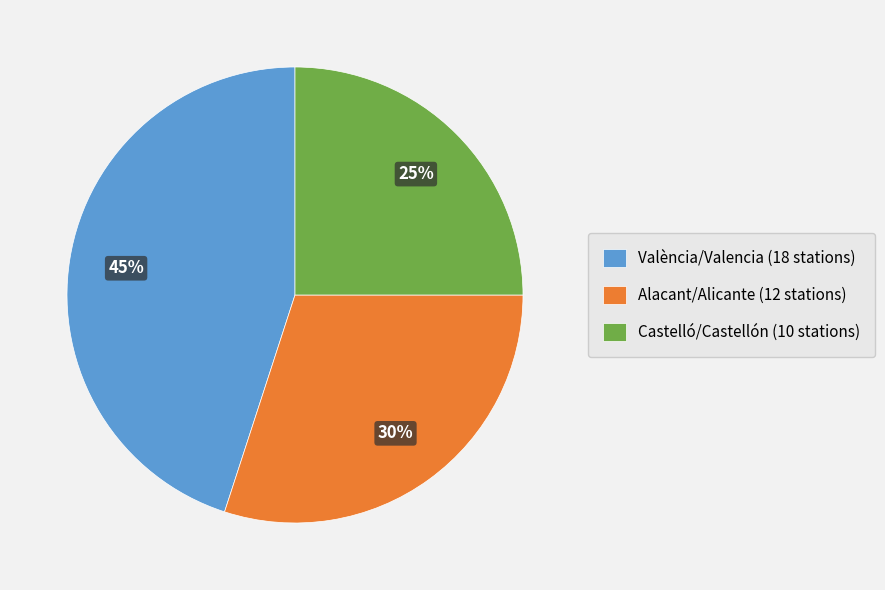

What percentage is the Castelló/Castellón slice, to the nearest percent?

25%